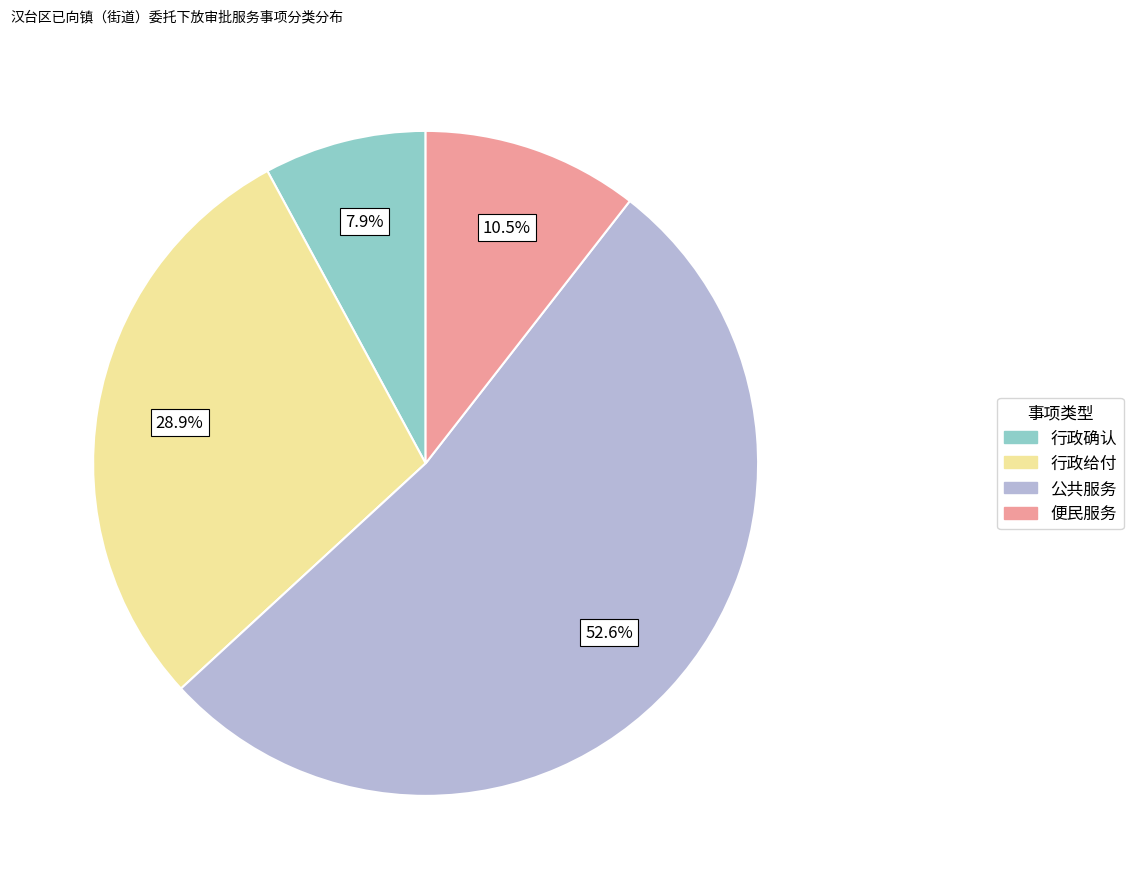

Between 便民服务 and 行政给付, which is larger?

行政给付